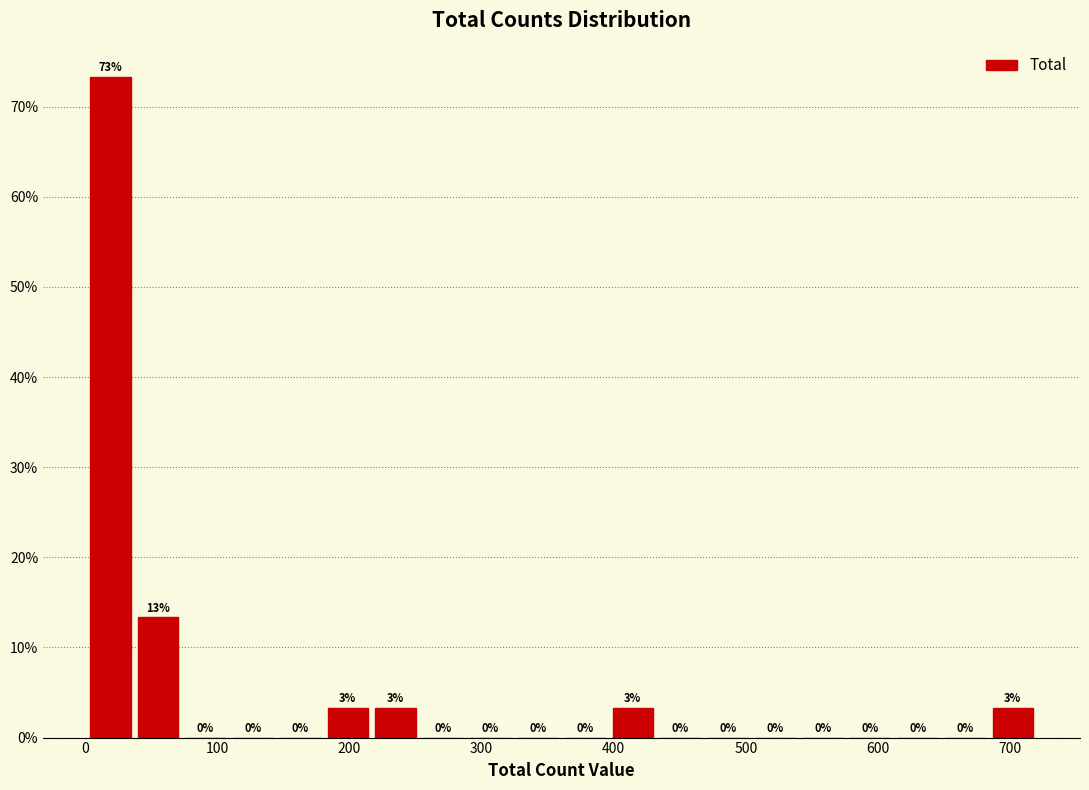

Around what value on the x-axis is the tallest bar? Give the approximate position of its centre, as read against the axis.

20